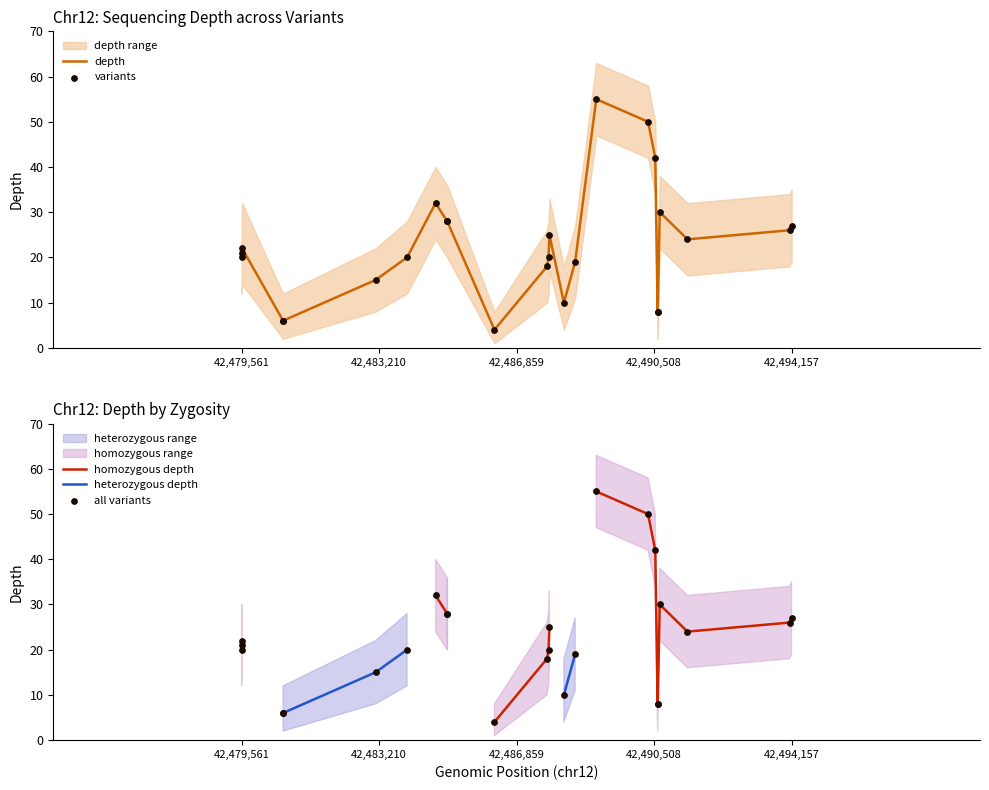

Is the value of all variants at 8 greater than the value of variants at 42,494,157?

Yes